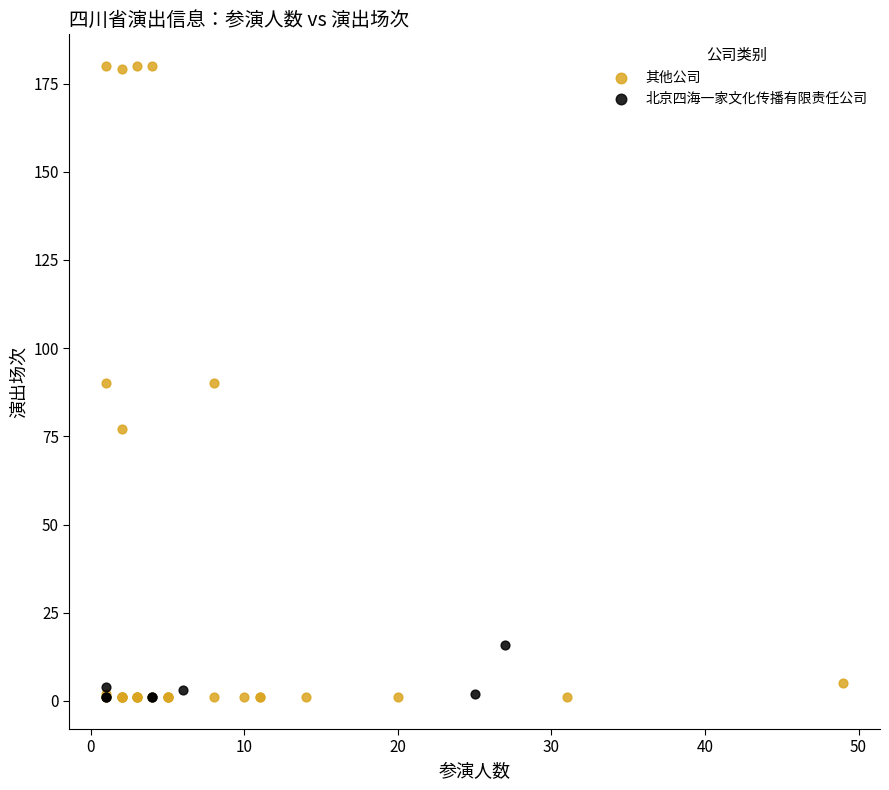

Which series has the largest Y range (max minus min)?

其他公司